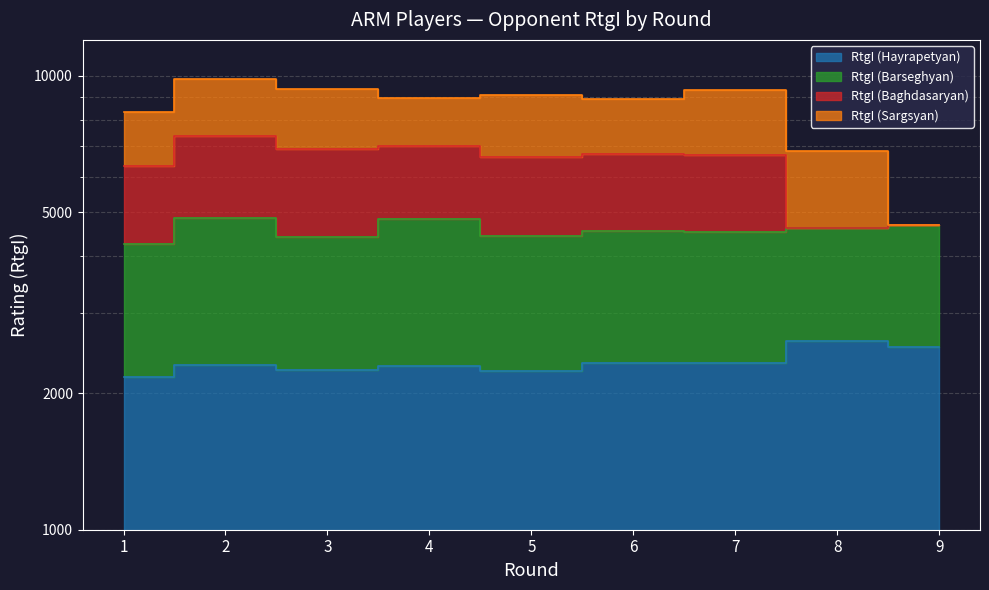

Is the value of RtgI (Baghdasaryan) at 7 greater than the value of RtgI (Hayrapetyan) at 6?

Yes